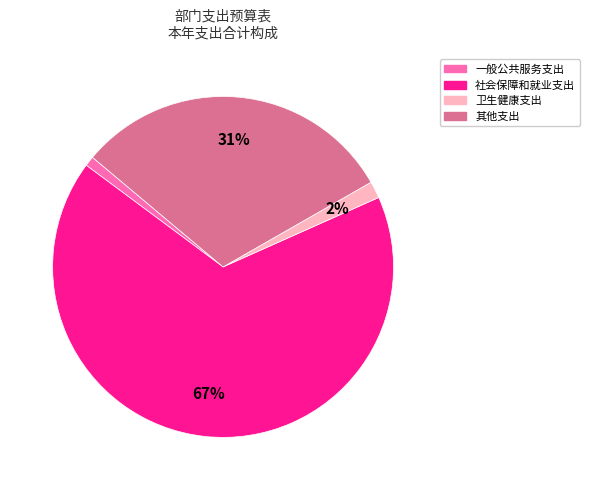

To the nearest percent, what portion does 卫生健康支出 represent?

2%